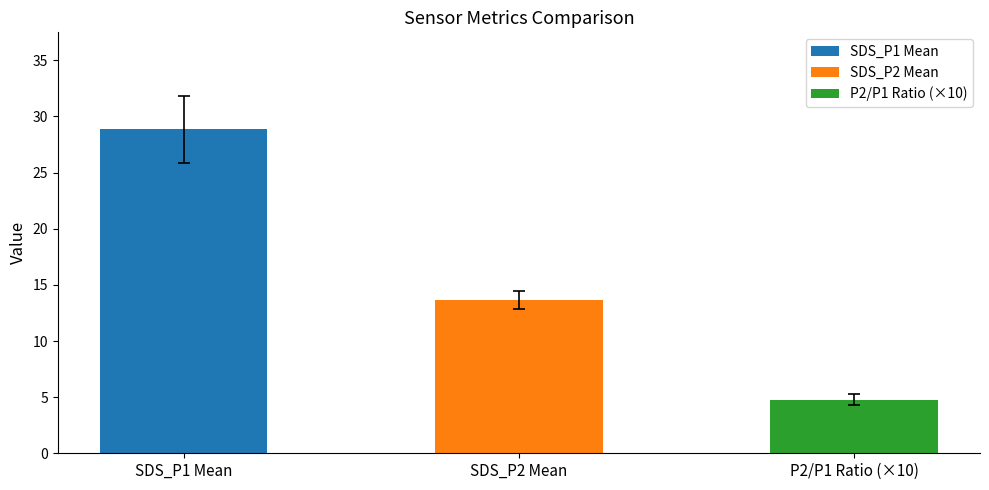

The value of SDS_P1 at 11 is 16.7. True or false?

False